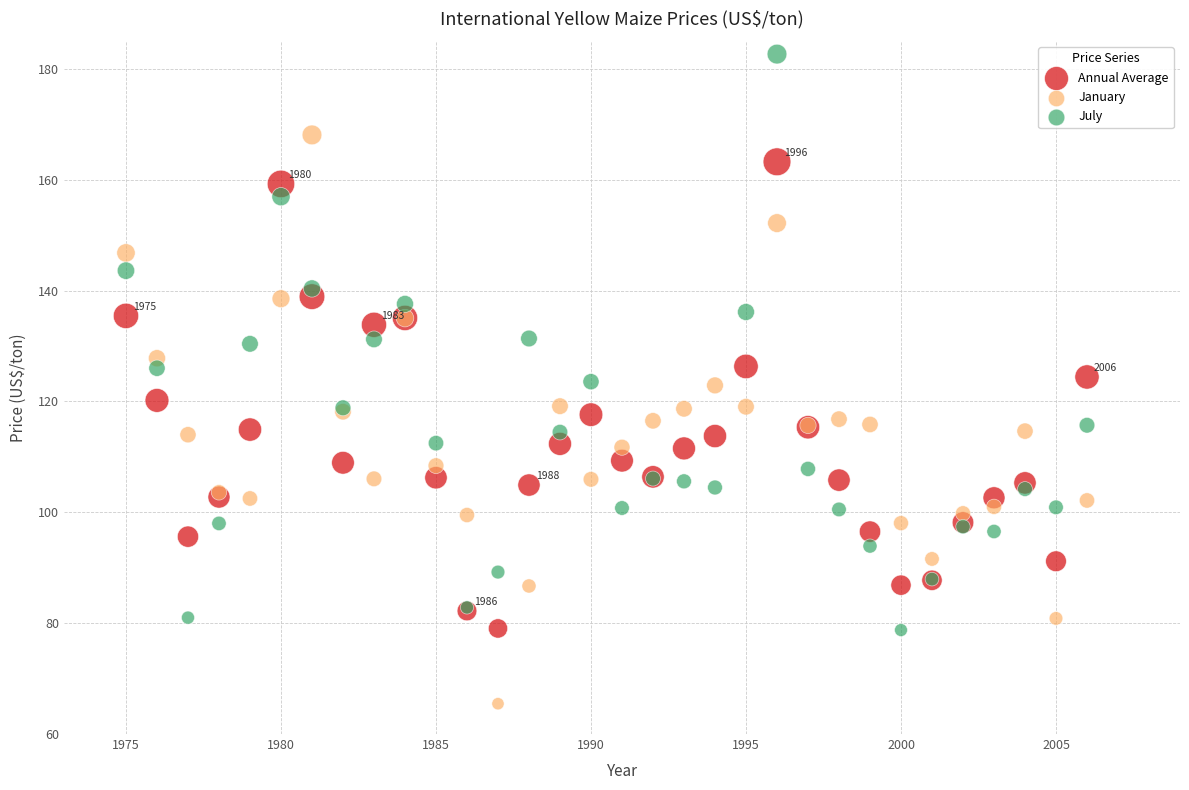

Which series reaches the maximum Y coordinate?

July